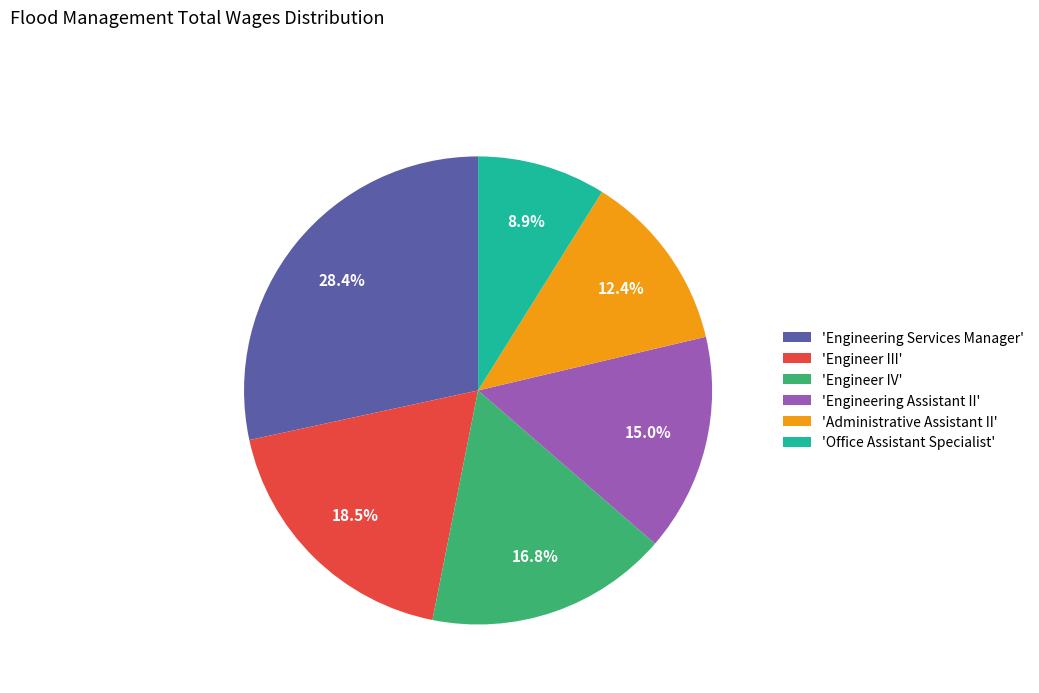

How many slices are in this pie chart?

6